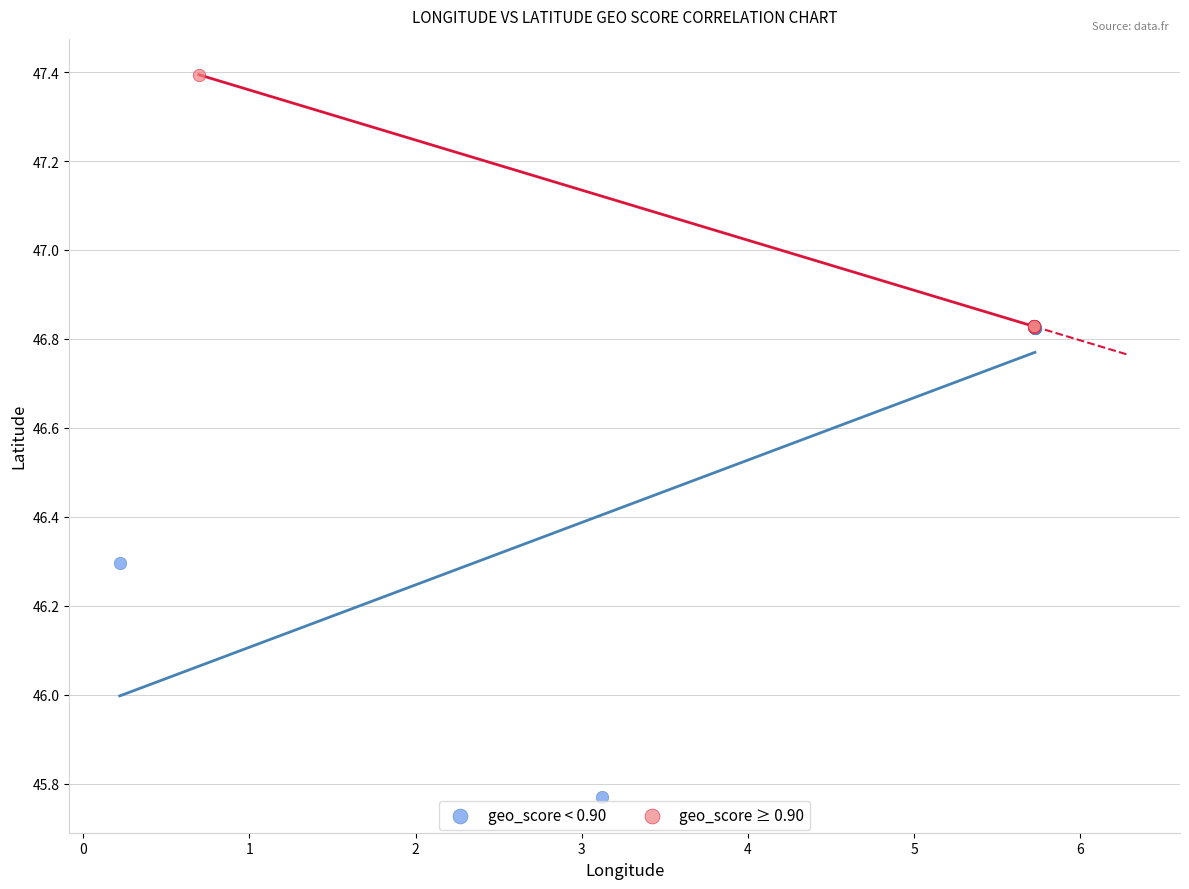

Which series contains the highest Y value?

geo_score ≥ 0.90